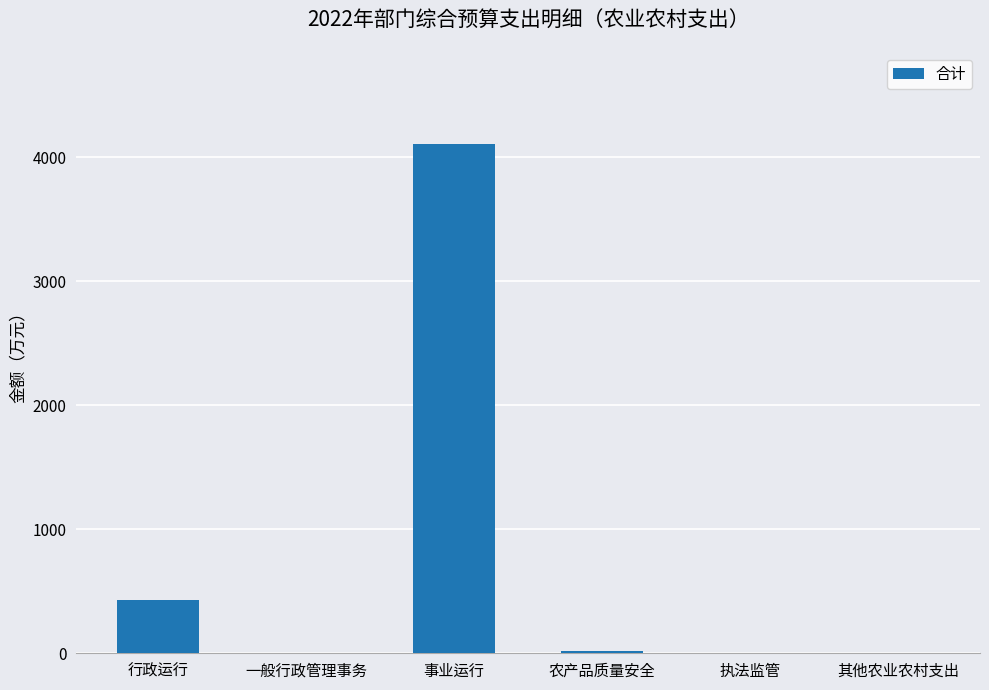

The value at 其他农业农村支出 is 0.0. True or false?

True